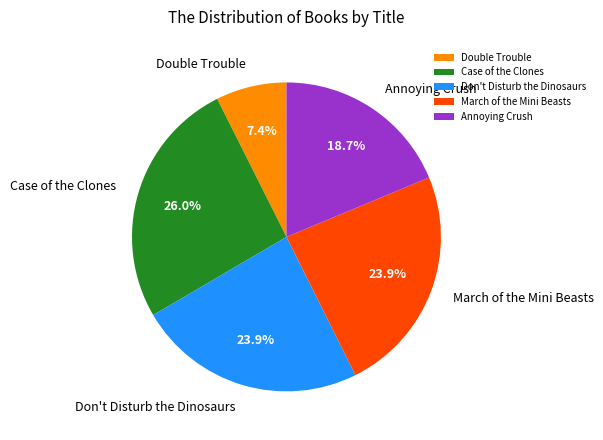

Is there any slice that represents more than half of the pie?

No